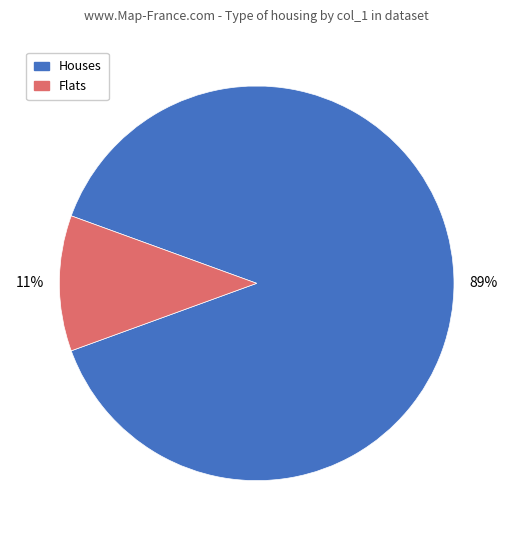

Is there a majority slice in this chart?

Yes